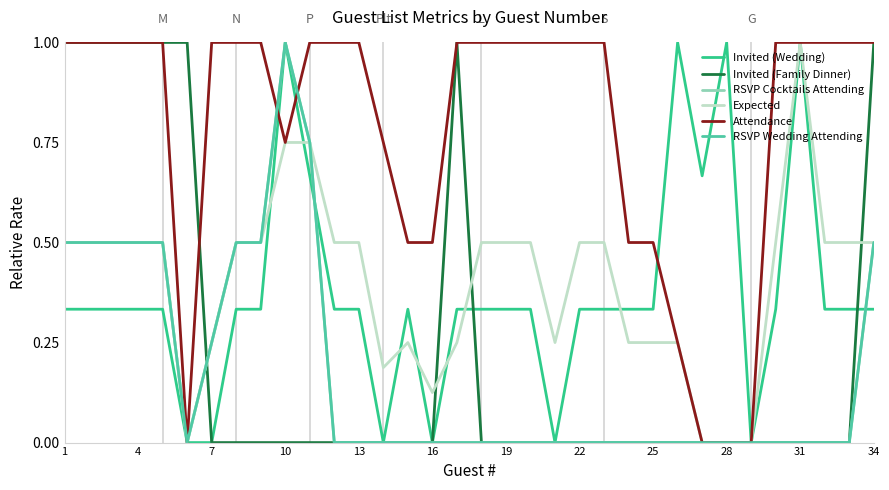

Is this an area chart (filled region under the line)?

No